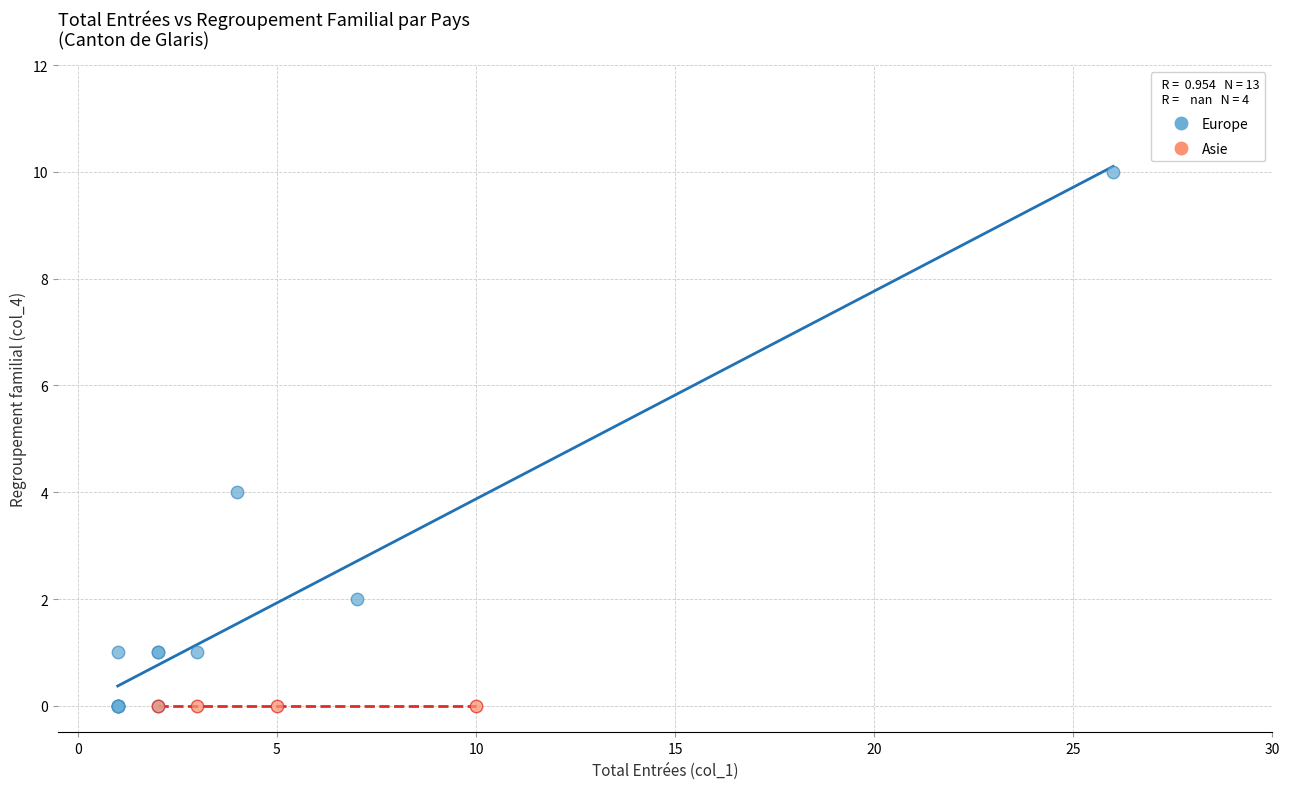

Which series contains the highest Y value?

Europe